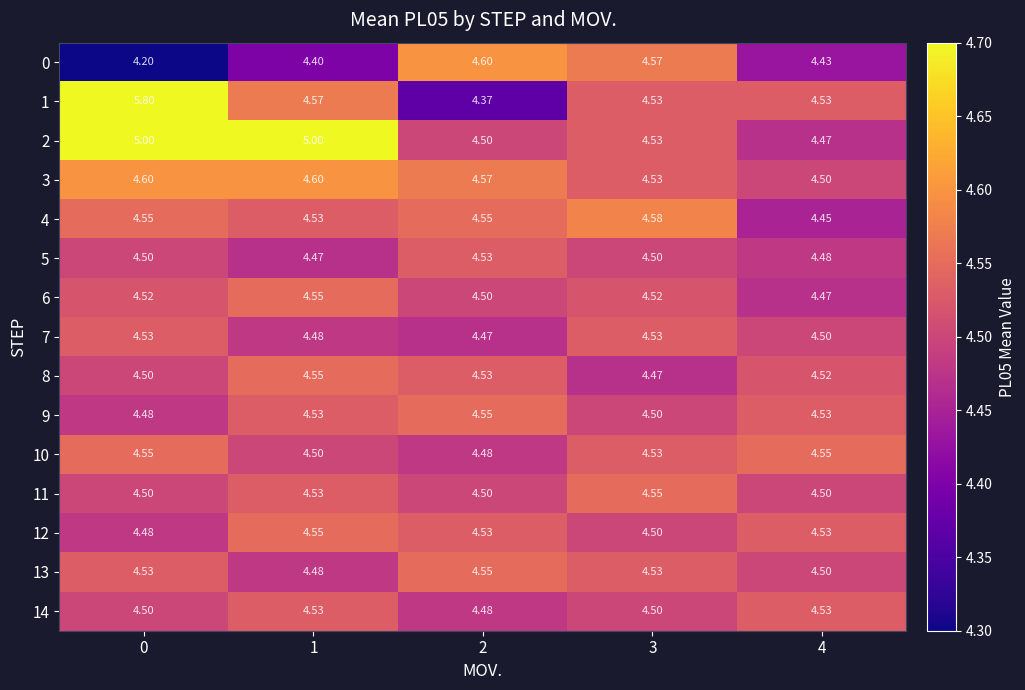

Is the value of 5 at 3 greater than the value of 3 at 3?

No